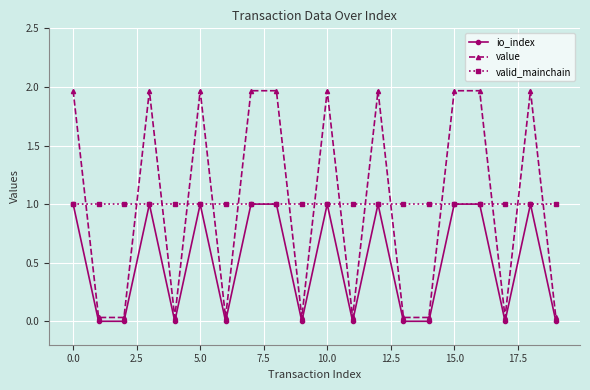

What is the value of the valid_mainchain point at the 3rd from the left?

1.0